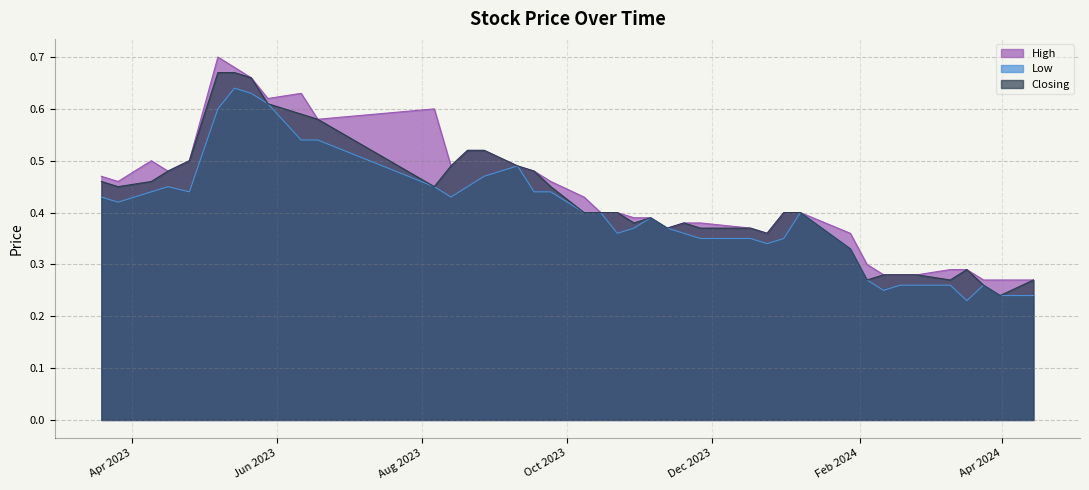

What are all the series names shown in the legend?

High, Low, Closing